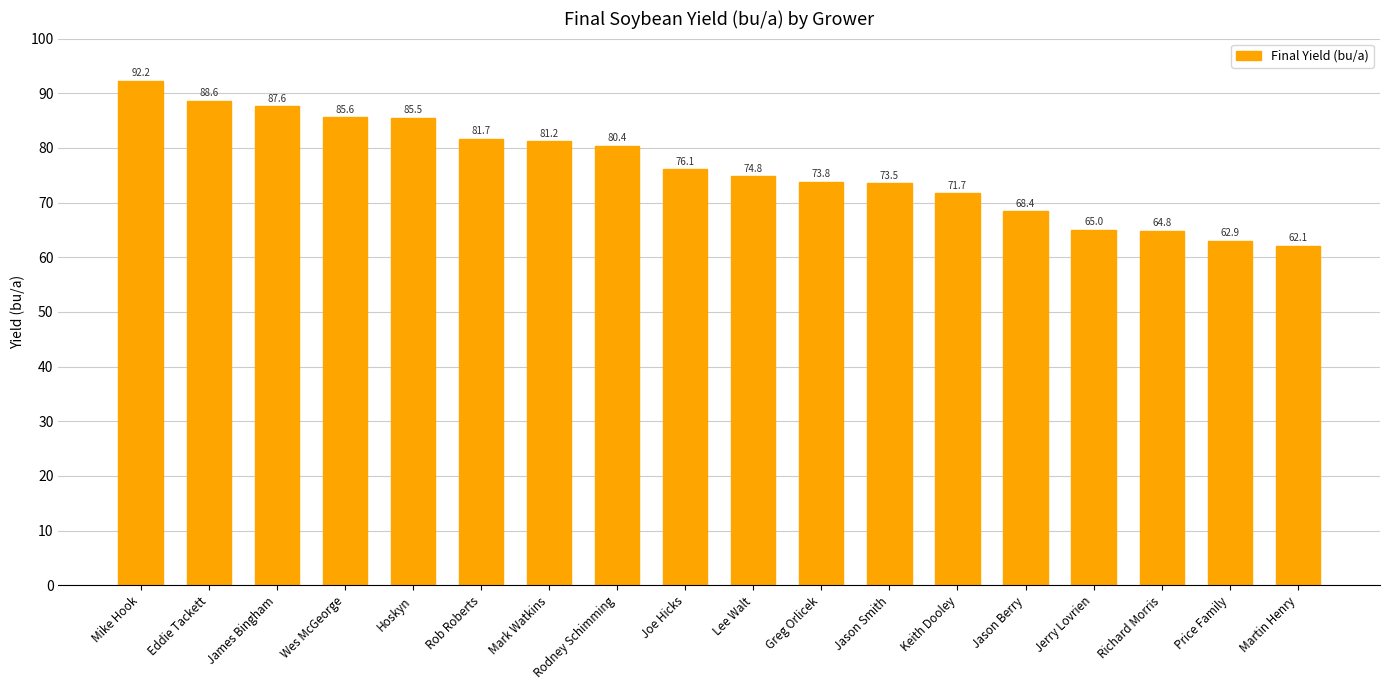

Rank the categories by value from highest to lowest.

Mike Hook, Eddie Tackett, James Bingham, Wes McGeorge, Hoskyn, Rob Roberts, Mark Watkins, Rodney Schimming, Joe Hicks, Lee Walt, Greg Orlicek, Jason Smith, Keith Dooley, Jason Berry, Jerry Lovrien, Richard Morris, Price Family, Martin Henry